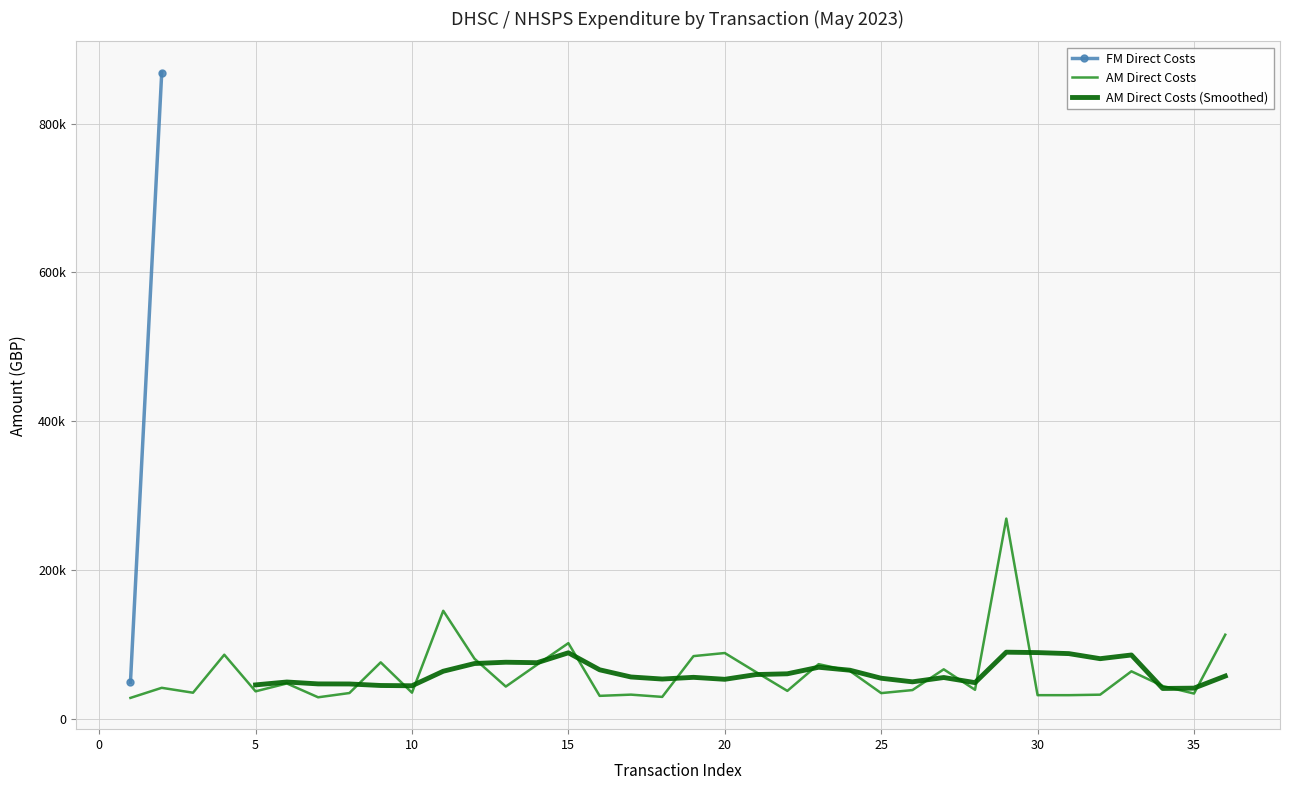

What is the sum of all values?

2194767.7